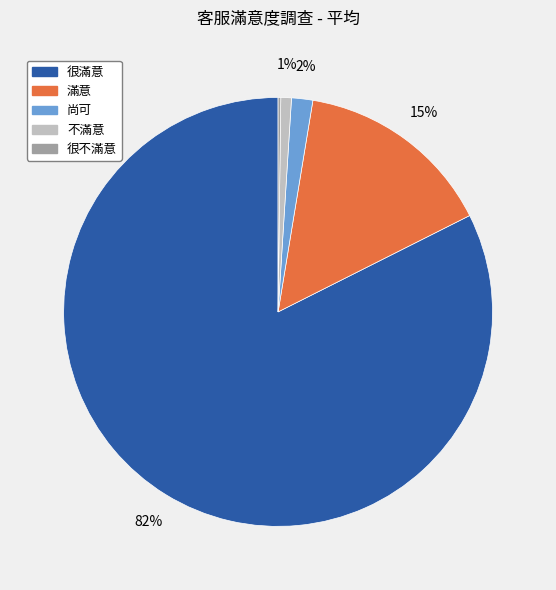

Combined, do 很滿意 and 尚可 account for over 50%?

Yes